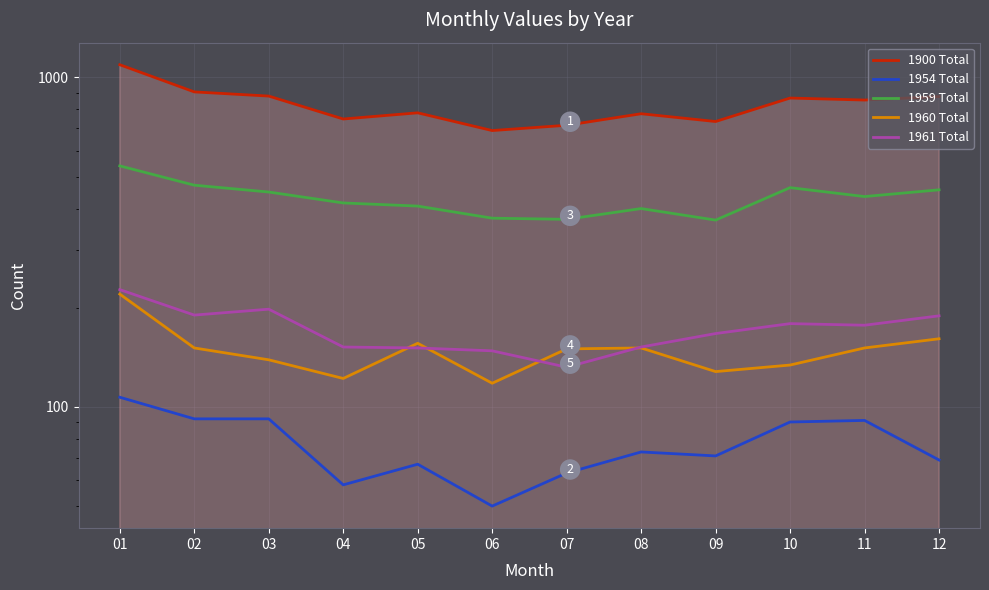

Between 07 and 09, which is larger?

09